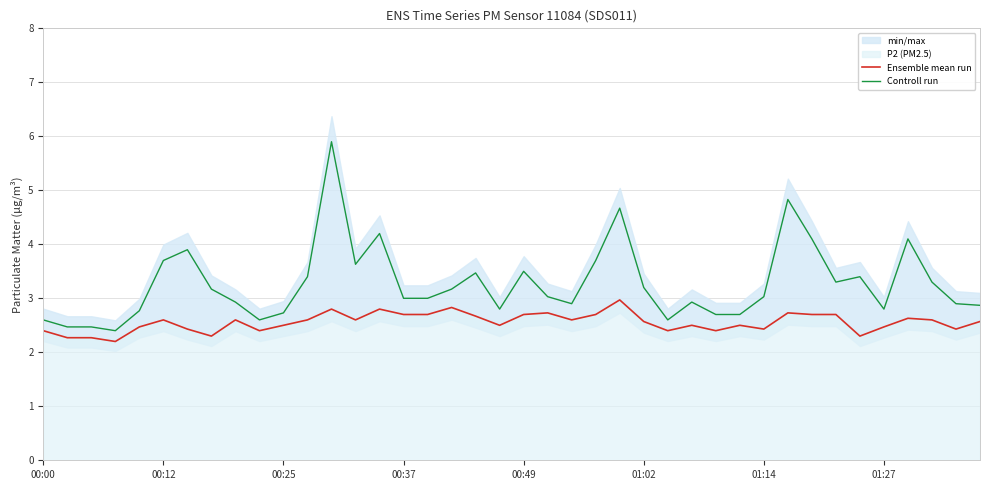

What is the difference between the highest and lowest values at 9?

0.2